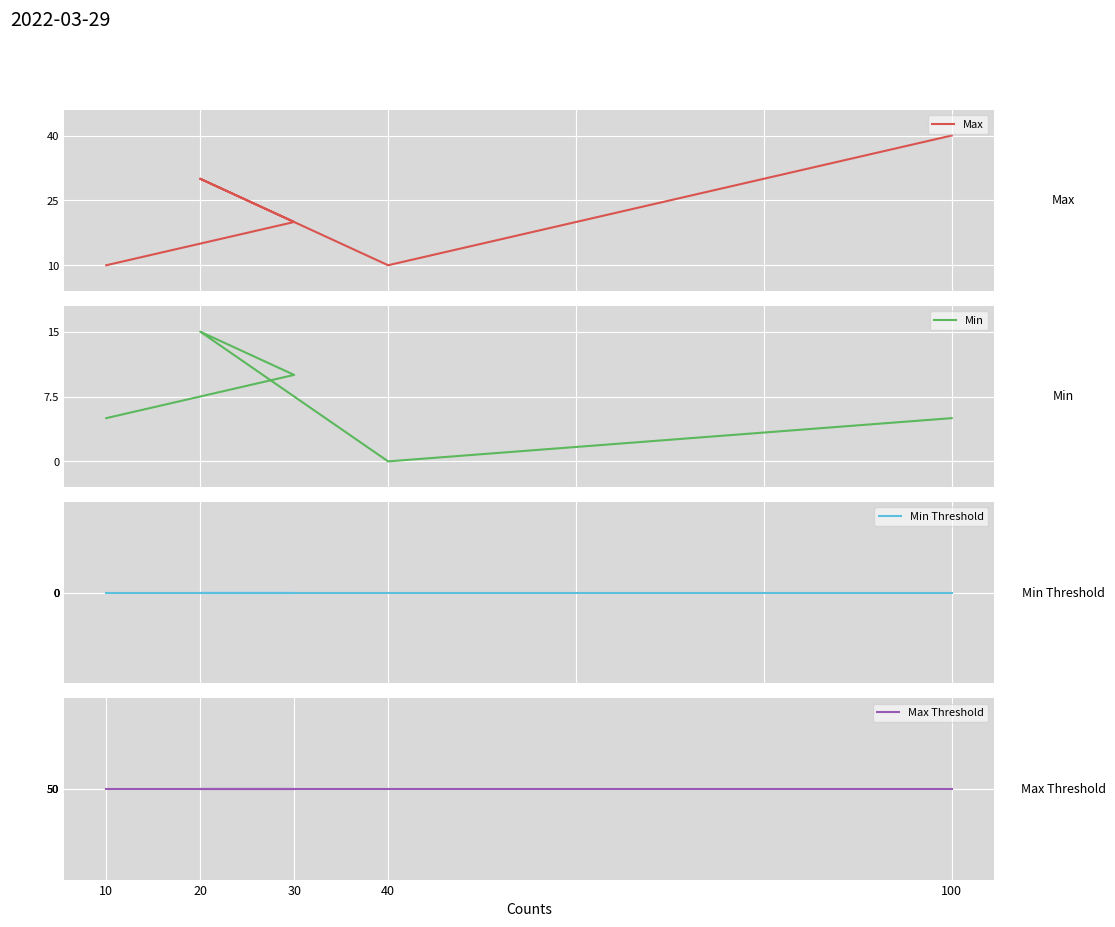

In Min, how many points are lower than both neighbors (excluding endpoints)?

1